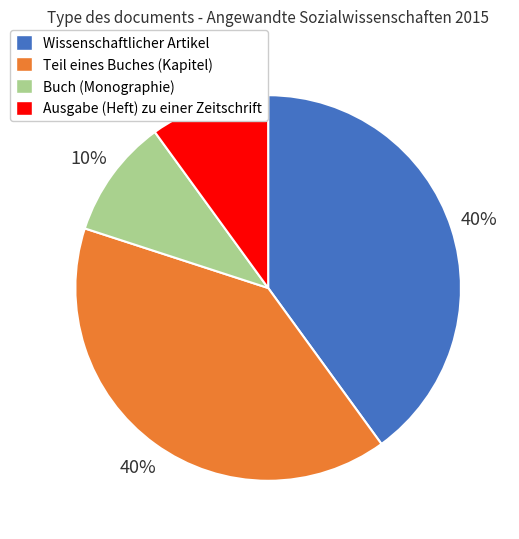

To the nearest percent, what percentage of the pie is Teil eines Buches (Kapitel)?

40%